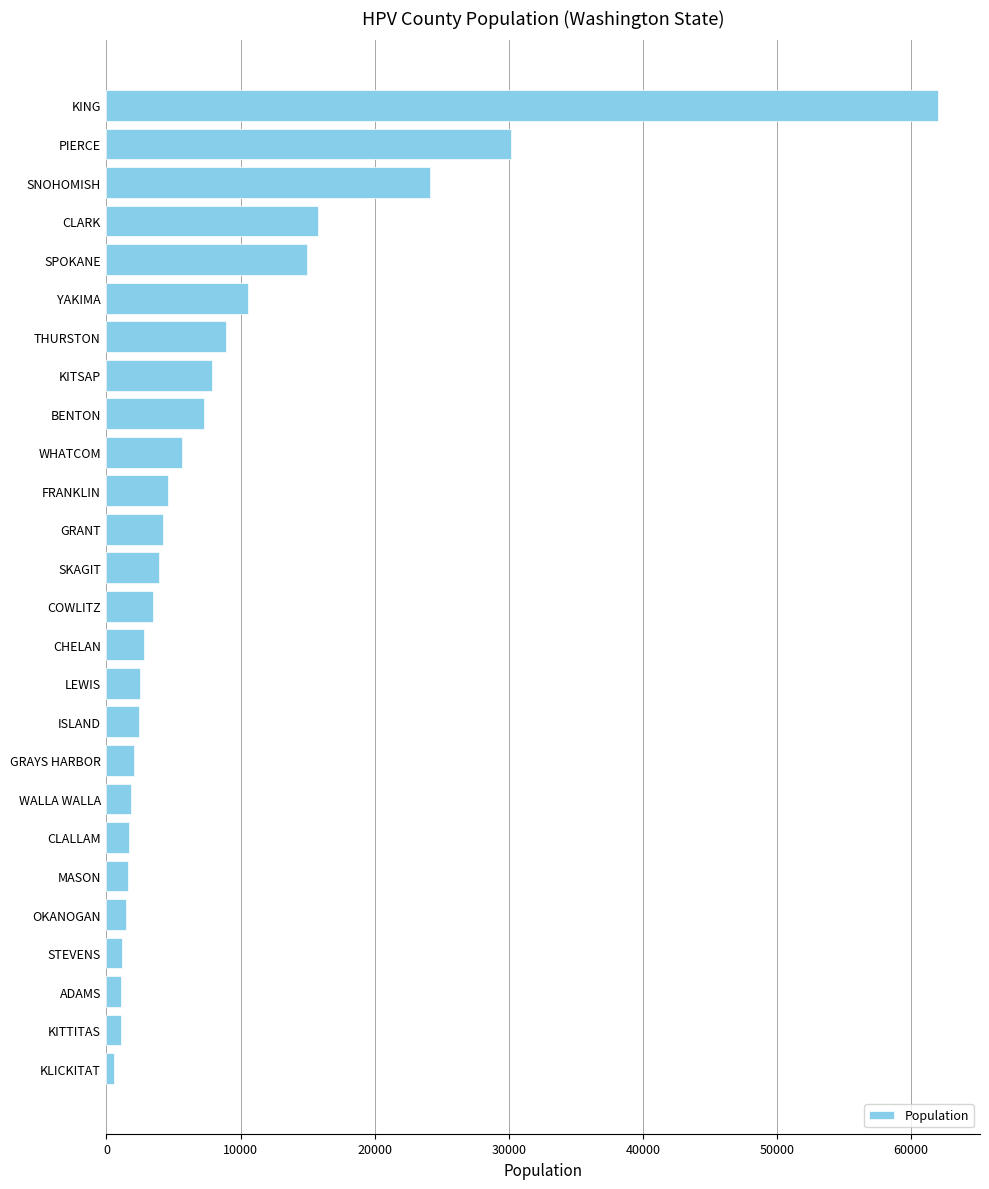

What is the change in value from WHATCOM to ISLAND?

-3191